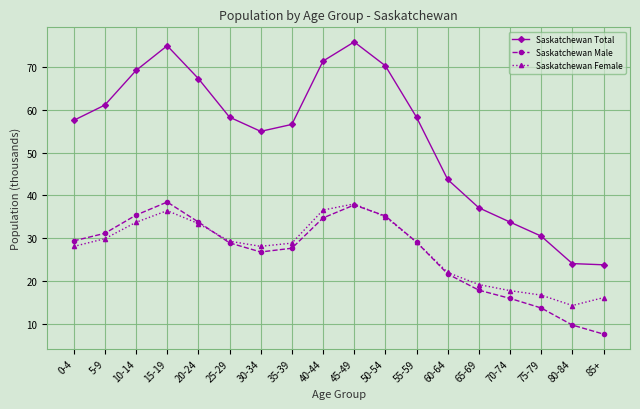

What is the difference between the maximum and minimum values in the Saskatchewan Male series?

30.8